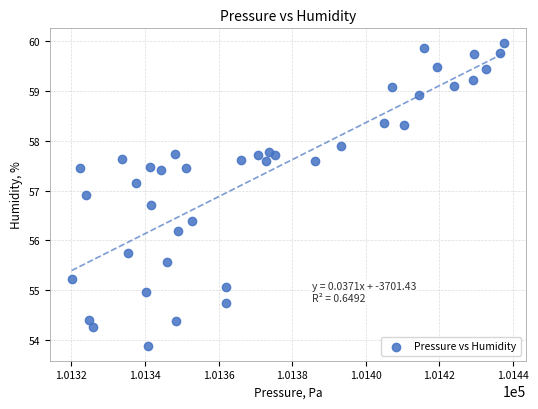

What Y value in the scatter plot is closest to 56?

56.2